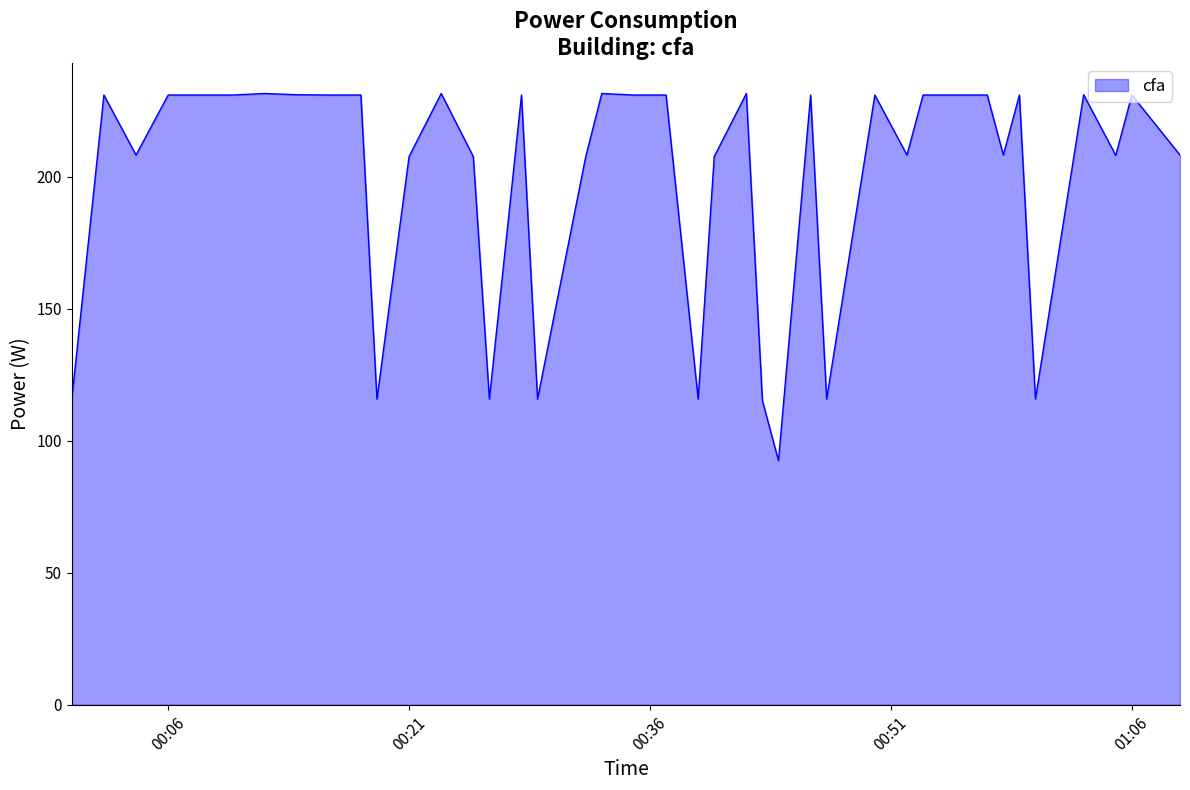

What is the smallest value displayed?

92.5